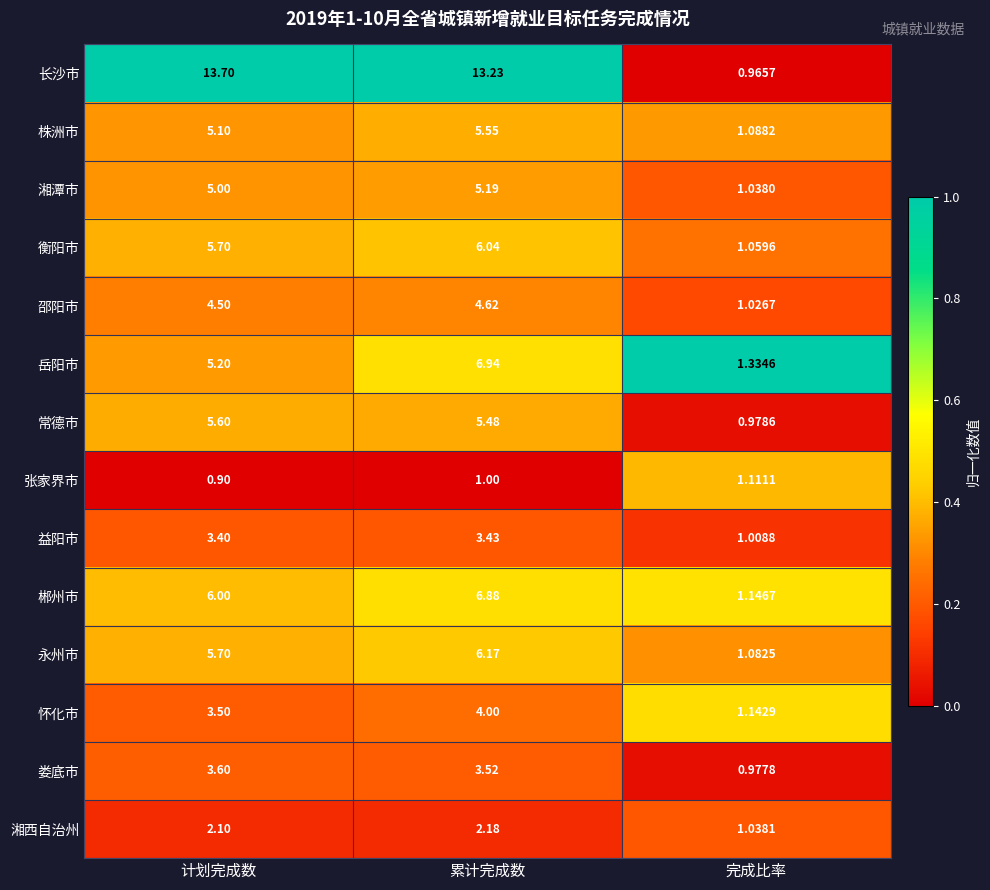

What is the spread (max minus min) of values at 完成比率?

0.4